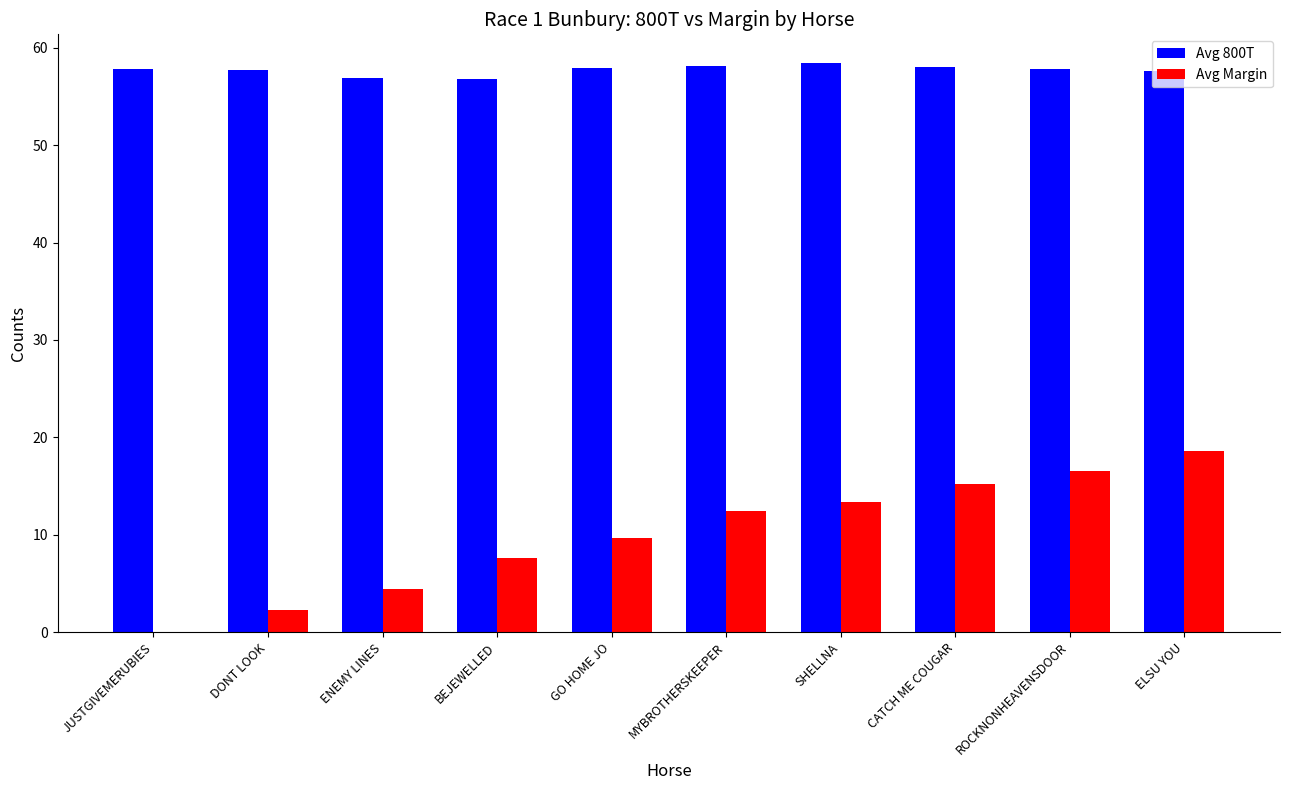

What are all the series names shown in the legend?

Avg 800T, Avg Margin